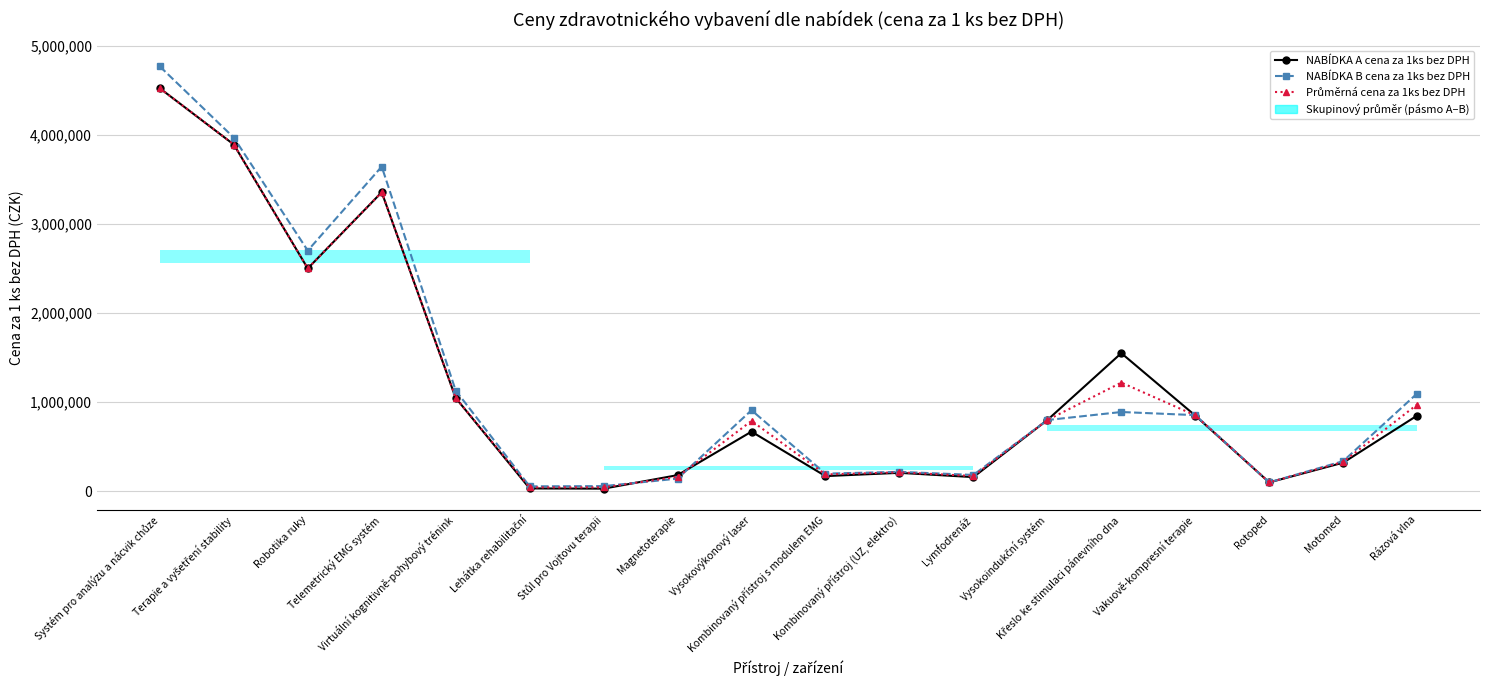

Reading left to right, extract all data points from this chart.

NABÍDKA A cena za 1ks bez DPH: 4520000.0	3889600.0	2500000.0	3354490.0	1048000.0	33120.0	30640.0	182000.0	670000.0	171350.0	208000.0	160000.0	800000.0	1550000.0	850000.0	100752.0	321925.0	850000.0
NABÍDKA B cena za 1ks bez DPH: 4765000.0	3967000.0	2700000.0	3642100.0	1131000.0	56400.0	59000.0	143000.0	910000.0	199000.0	219000.0	184400.0	800000.0	890000.0	855000.0	100750.0	339000.0	1097569.0
Průměrná cena za 1ks bez DPH: 4520000.0	3889600.0	2500000.0	3354490.0	1048000.0	44760.0	44820.0	162500.0	790000.0	190000.0	213500.0	172200.0	800000.0	1220000.0	852500.0	100751.0	330462.5	973784.5